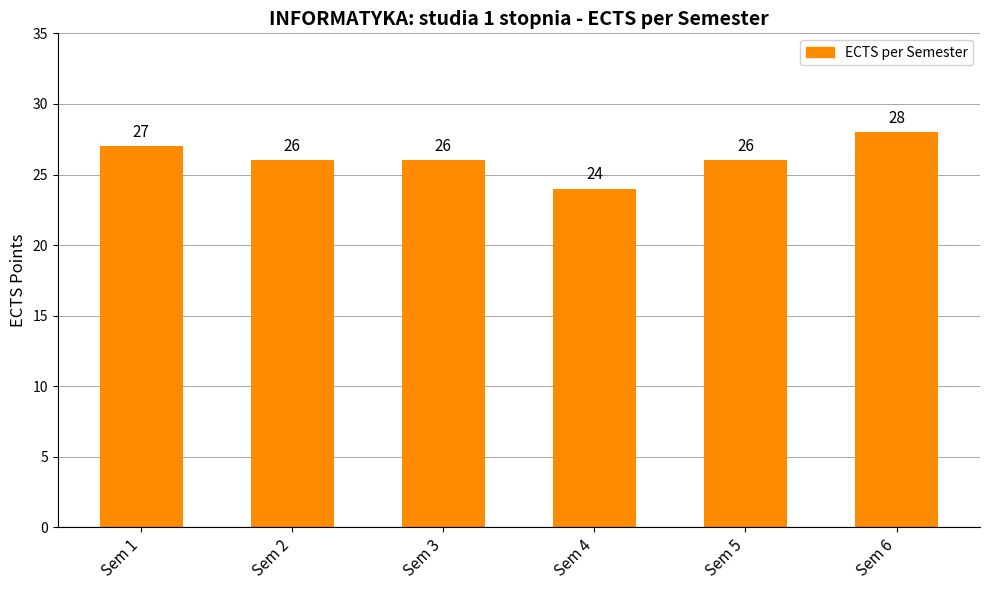

Is it true that the value at Sem 5 is 14?

False